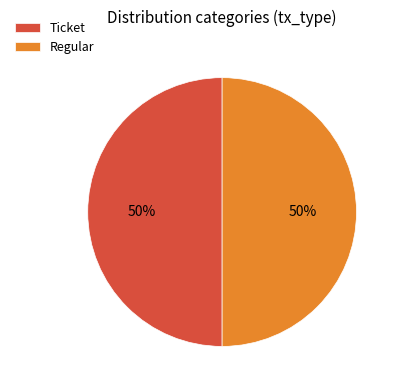

Is it true that Regular is 99% of the pie?

False